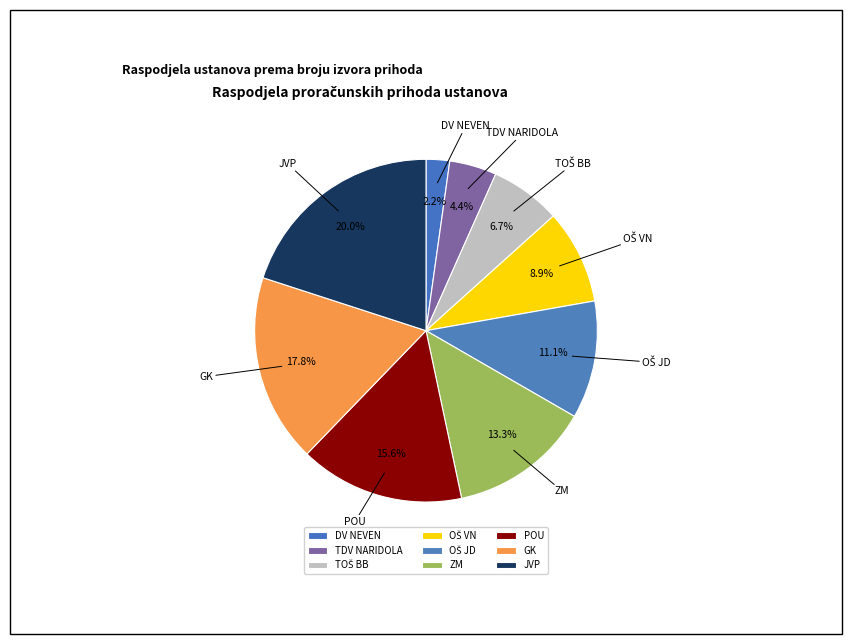

What is the smallest slice in the pie chart?

DV NEVEN